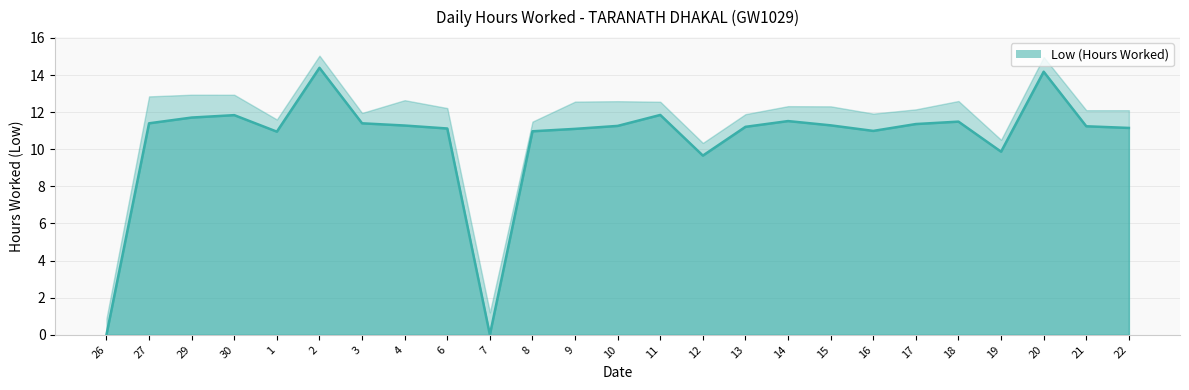

What is the change in value from 30 to 4?

-0.6